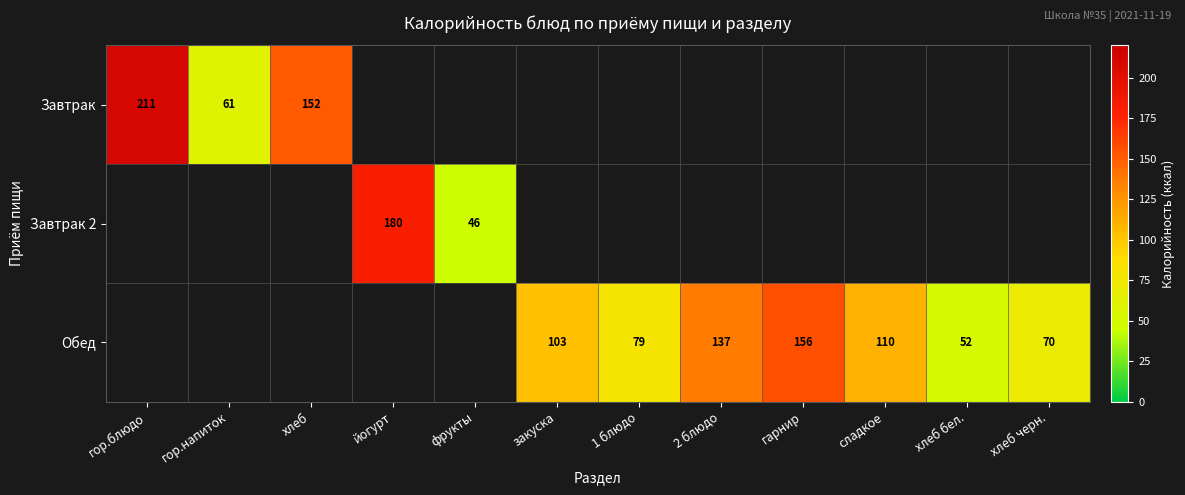

Count the number of categories in the chart.

12